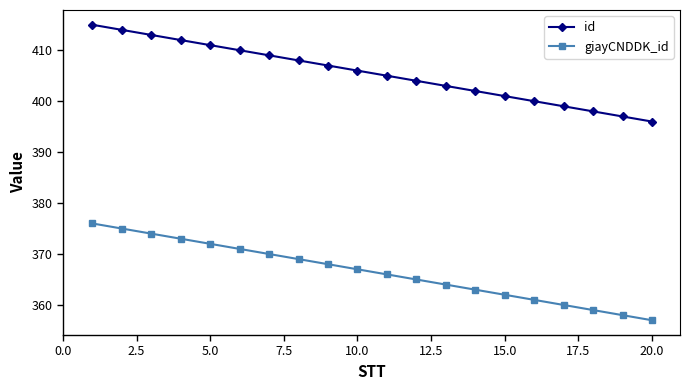

What is the sum of all giayCNDDK_id values?

7330